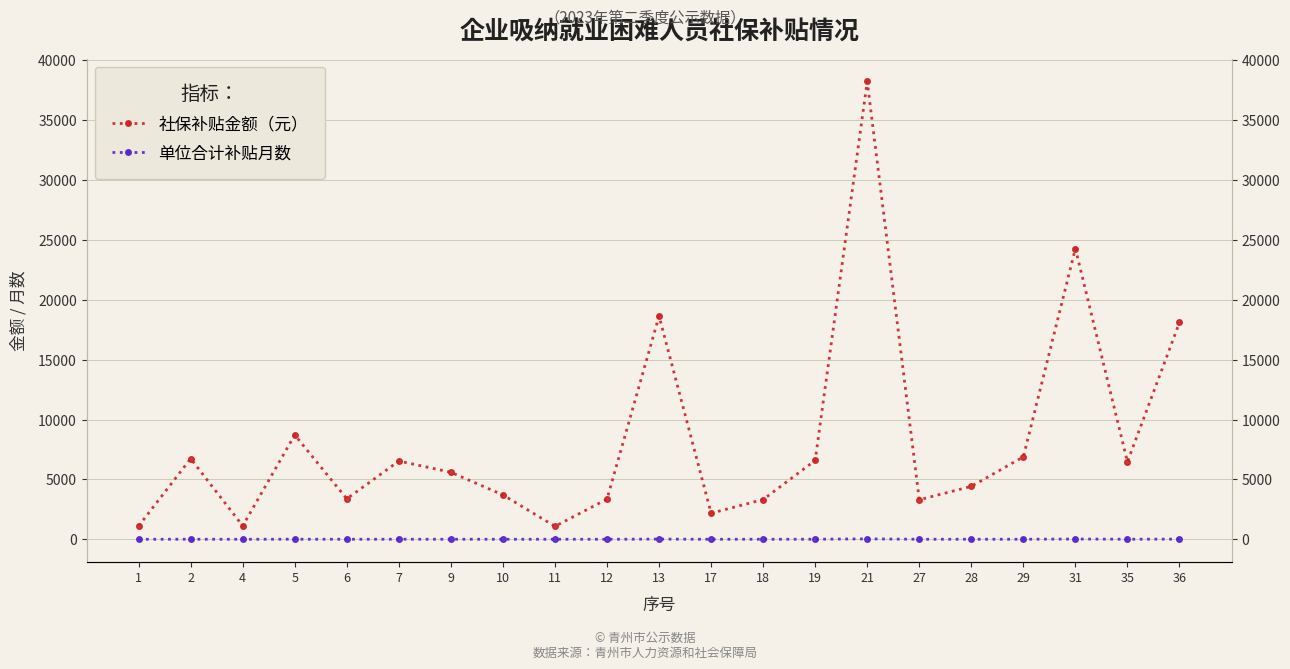

What is the difference between the 单位合计补贴月数 values at 13 and 1?

16.0